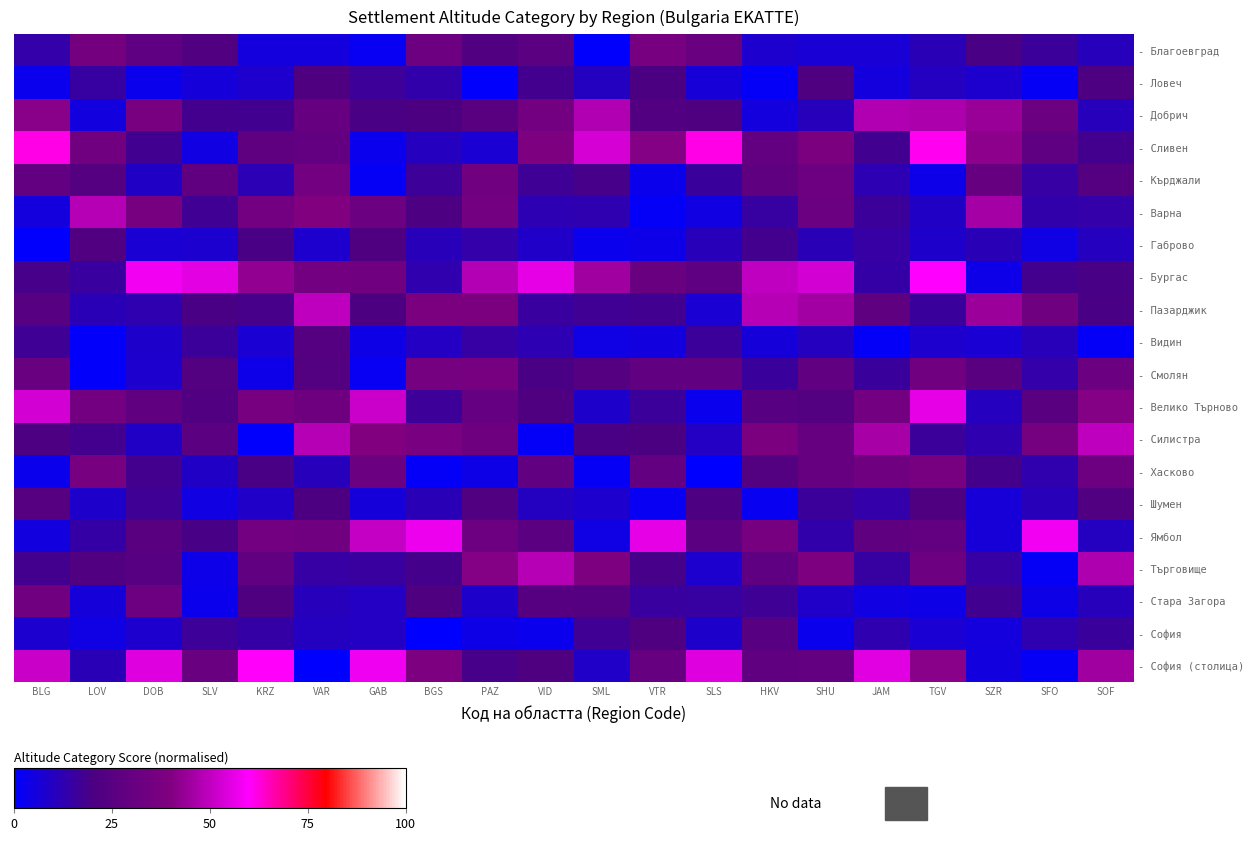

Reading left to right, list all the values displayed in this chart.

- Благоевград: BLG=14.0	LOV=35.7	DOB=27.4	SLV=22.4	KRZ=5.9	VAR=5.8	GAB=2.2	BGS=32.5	PAZ=22.5	VID=26.6	SML=0.8	VTR=36.4	SLS=31.2	HKV=8.0	SHU=6.8	JAM=6.9	TGV=11.4	SZR=19.7	SFO=16.2	SOF=10.9
- Ловеч: BLG=2.9	LOV=15.2	DOB=3.3	SLV=6.0	KRZ=8.2	VAR=21.5	GAB=16.7	BGS=13.5	PAZ=0.7	VID=18.3	SML=9.9	VTR=20.1	SLS=6.4	HKV=1.4	SHU=21.7	JAM=5.5	TGV=10.1	SZR=7.9	SFO=1.9	SOF=21.1
- Добрич: BLG=41.7	LOV=5.2	DOB=37.2	SLV=18.0	KRZ=18.0	VAR=30.5	GAB=19.7	BGS=20.5	PAZ=25.5	VID=35.5	SML=48.0	VTR=22.8	SLS=21.4	HKV=5.7	SHU=10.9	JAM=47.9	TGV=47.2	SZR=44.1	SFO=32.3	SOF=10.7
- Сливен: BLG=61.8	LOV=34.3	DOB=17.6	SLV=4.8	KRZ=27.8	VAR=29.6	GAB=3.0	BGS=10.2	PAZ=7.2	VID=39.2	SML=53.5	VTR=40.6	SLS=61.9	HKV=29.4	SHU=38.6	JAM=17.7	TGV=61.0	SZR=42.1	SFO=27.5	SOF=18.1
- Кърджали: BLG=29.4	LOV=23.8	DOB=9.3	SLV=28.4	KRZ=11.7	VAR=35.1	GAB=1.6	BGS=16.5	PAZ=34.2	VID=17.1	SML=19.0	VTR=3.2	SLS=16.0	HKV=28.0	SHU=32.5	JAM=12.1	TGV=3.9	SZR=30.1	SFO=14.8	SOF=23.5
- Варна: BLG=5.7	LOV=48.7	DOB=36.4	SLV=17.6	KRZ=35.4	VAR=40.0	GAB=32.3	BGS=20.7	PAZ=35.3	VID=12.3	SML=12.8	VTR=1.2	SLS=4.9	HKV=15.0	SHU=32.0	JAM=16.1	TGV=9.3	SZR=45.9	SFO=13.5	SOF=13.7
- Габрово: BLG=0.4	LOV=22.3	DOB=7.1	SLV=7.5	KRZ=19.8	VAR=8.1	GAB=21.6	BGS=11.2	PAZ=13.7	VID=8.9	SML=2.8	VTR=3.5	SLS=11.1	HKV=18.3	SHU=11.5	JAM=14.8	TGV=8.4	SZR=11.4	SFO=4.7	SOF=10.2
- Бургас: BLG=18.8	LOV=15.4	DOB=57.9	SLV=55.7	KRZ=42.7	VAR=35.4	GAB=34.2	BGS=13.2	PAZ=48.1	VID=56.0	SML=45.1	VTR=31.2	SLS=27.6	HKV=50.2	SHU=52.8	JAM=14.3	TGV=60.1	SZR=3.7	SFO=18.1	SOF=19.5
- Пазарджик: BLG=24.7	LOV=11.4	DOB=12.8	SLV=19.8	KRZ=18.9	VAR=49.8	GAB=20.4	BGS=38.6	PAZ=38.0	VID=15.5	SML=17.3	VTR=17.6	SLS=7.3	HKV=48.6	SHU=45.5	JAM=28.0	TGV=15.7	SZR=44.4	SFO=33.7	SOF=19.6
- Видин: BLG=16.9	LOV=1.1	DOB=8.6	SLV=16.1	KRZ=7.1	VAR=23.7	GAB=3.9	BGS=9.7	PAZ=14.7	VID=12.2	SML=4.4	VTR=5.5	SLS=16.2	HKV=6.2	SHU=10.3	JAM=1.2	TGV=8.1	SZR=7.3	SFO=11.1	SOF=1.5
- Смолян: BLG=30.9	LOV=1.0	DOB=7.9	SLV=23.2	KRZ=3.7	VAR=23.3	GAB=2.0	BGS=36.0	PAZ=36.8	VID=19.5	SML=23.9	VTR=28.7	SLS=28.7	HKV=15.7	SHU=28.8	JAM=15.9	TGV=34.7	SZR=25.6	SFO=13.8	SOF=32.2
- Велико Търново: BLG=52.9	LOV=35.1	DOB=28.4	SLV=22.0	KRZ=36.6	VAR=33.5	GAB=51.7	BGS=16.5	PAZ=29.9	VID=21.7	SML=8.4	VTR=16.2	SLS=3.0	HKV=24.6	SHU=23.2	JAM=34.8	TGV=56.1	SZR=10.5	SFO=25.5	SOF=40.8
- Силистра: BLG=21.0	LOV=18.2	DOB=9.2	SLV=25.9	KRZ=0.4	VAR=48.4	GAB=40.1	BGS=37.9	PAZ=33.6	VID=1.5	SML=19.6	VTR=20.2	SLS=9.5	HKV=38.4	SHU=30.8	JAM=46.3	TGV=16.3	SZR=12.7	SFO=36.0	SOF=49.8
- Хасково: BLG=3.5	LOV=36.4	DOB=18.1	SLV=9.1	KRZ=19.9	VAR=10.7	GAB=32.3	BGS=1.5	PAZ=4.1	VID=28.8	SML=1.9	VTR=29.1	SLS=0.3	HKV=23.2	SHU=30.7	JAM=33.7	TGV=37.0	SZR=18.6	SFO=13.2	SOF=32.5
- Шумен: BLG=24.6	LOV=8.3	DOB=16.8	SLV=4.9	KRZ=8.9	VAR=20.3	GAB=6.2	BGS=11.5	PAZ=21.9	VID=9.8	SML=8.2	VTR=2.3	SLS=20.9	HKV=2.4	SHU=16.2	JAM=13.7	TGV=21.2	SZR=6.6	SFO=11.0	SOF=22.0
- Ямбол: BLG=5.5	LOV=14.4	DOB=25.7	SLV=19.4	KRZ=35.4	VAR=34.1	GAB=50.4	BGS=57.4	PAZ=32.6	VID=26.5	SML=4.5	VTR=56.2	SLS=26.3	HKV=36.4	SHU=13.4	JAM=28.0	TGV=29.2	SZR=6.3	SFO=58.0	SOF=10.1
- Търговище: BLG=18.3	LOV=22.6	DOB=24.8	SLV=3.8	KRZ=28.6	VAR=14.5	GAB=15.4	BGS=18.7	PAZ=40.8	VID=48.4	SML=39.4	VTR=19.0	SLS=8.1	HKV=27.4	SHU=39.0	JAM=15.0	TGV=32.6	SZR=14.8	SFO=1.6	SOF=47.4
- Стара Загора: BLG=34.7	LOV=5.9	DOB=32.5	SLV=3.2	KRZ=21.5	VAR=10.6	GAB=9.6	BGS=21.1	PAZ=8.2	VID=24.3	SML=23.5	VTR=15.4	SLS=15.1	HKV=16.9	SHU=8.8	JAM=5.0	TGV=3.9	SZR=17.7	SFO=4.3	SOF=10.7
- София: BLG=7.5	LOV=4.7	DOB=8.1	SLV=16.6	KRZ=14.2	VAR=10.0	GAB=9.5	BGS=0.3	PAZ=4.3	VID=3.1	SML=17.3	VTR=21.9	SLS=8.4	HKV=24.8	SHU=3.3	JAM=12.5	TGV=7.2	SZR=5.5	SFO=12.6	SOF=15.9
- София (столица): BLG=51.5	LOV=11.3	DOB=54.8	SLV=31.2	KRZ=60.3	VAR=0.2	GAB=57.7	BGS=39.3	PAZ=19.0	VID=21.3	SML=8.8	VTR=30.4	SLS=55.1	HKV=28.3	SHU=29.7	JAM=55.1	TGV=41.7	SZR=5.1	SFO=1.7	SOF=45.0